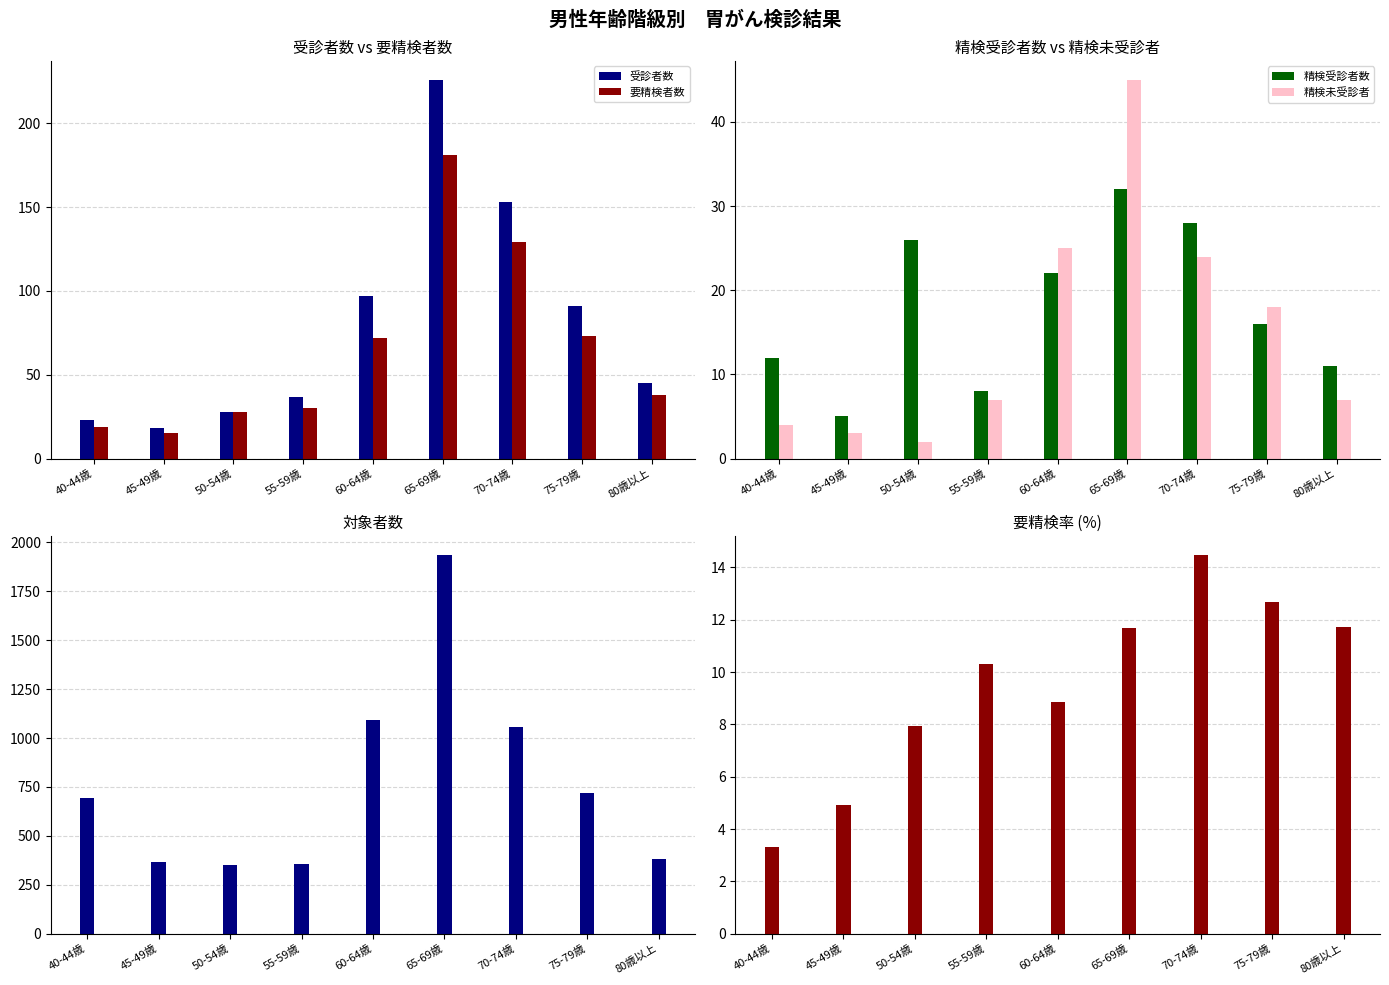

Which series changed the most between 55-59歳 and 60-64歳?

対象者数